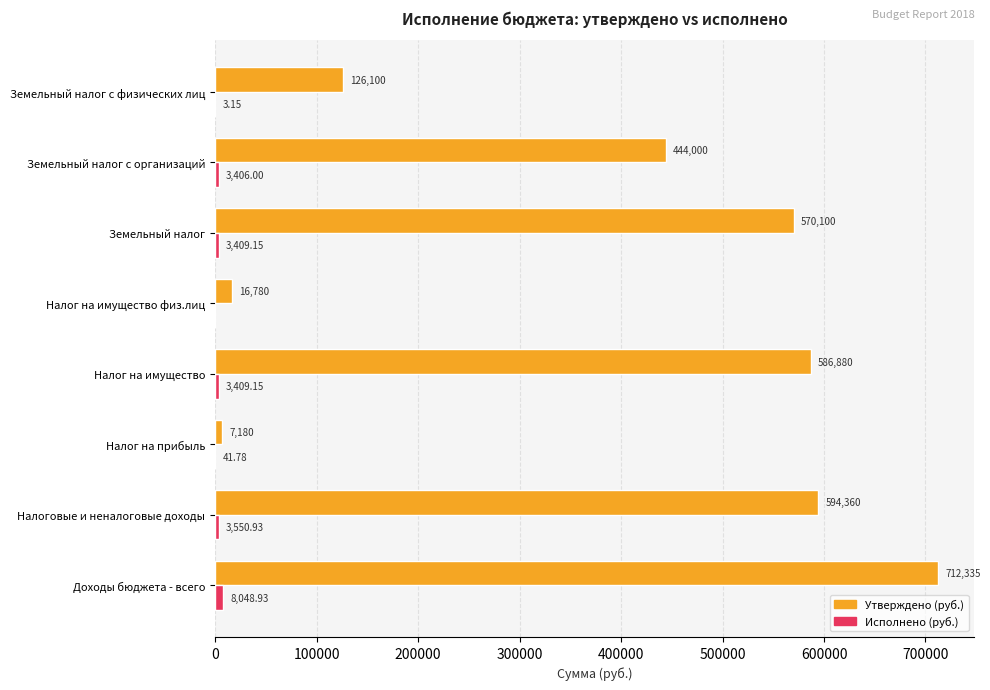

How many categories are shown in the chart?

8